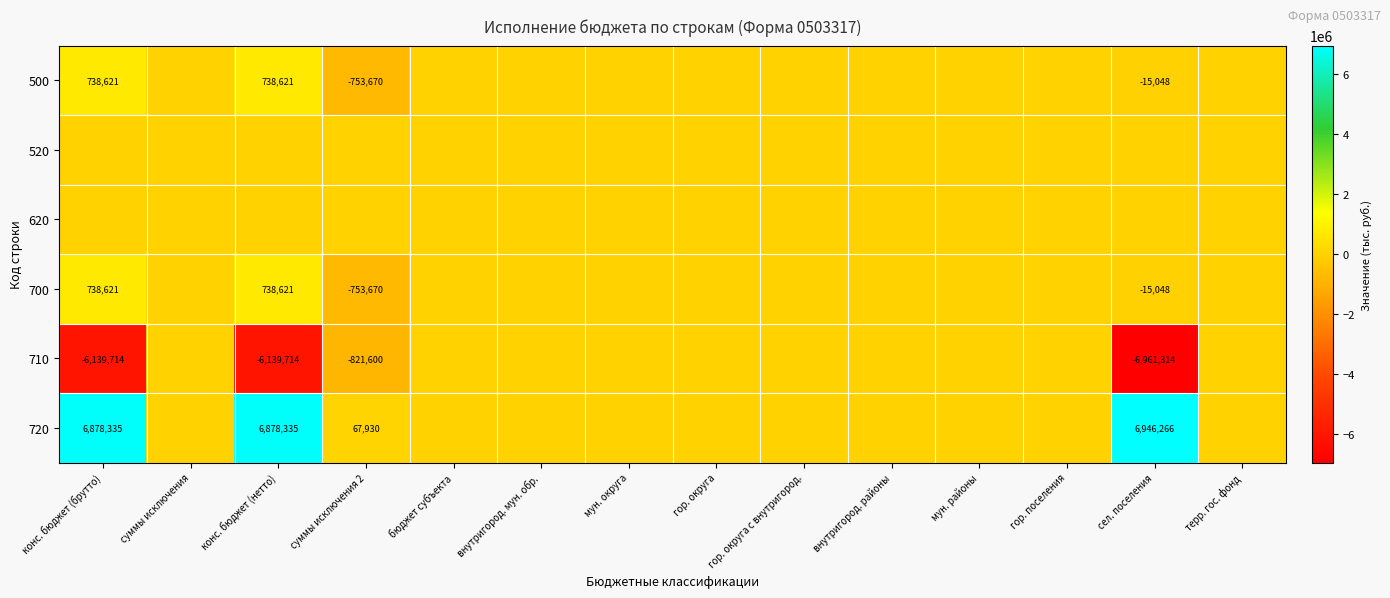

How many values in 700 are below zero?

2